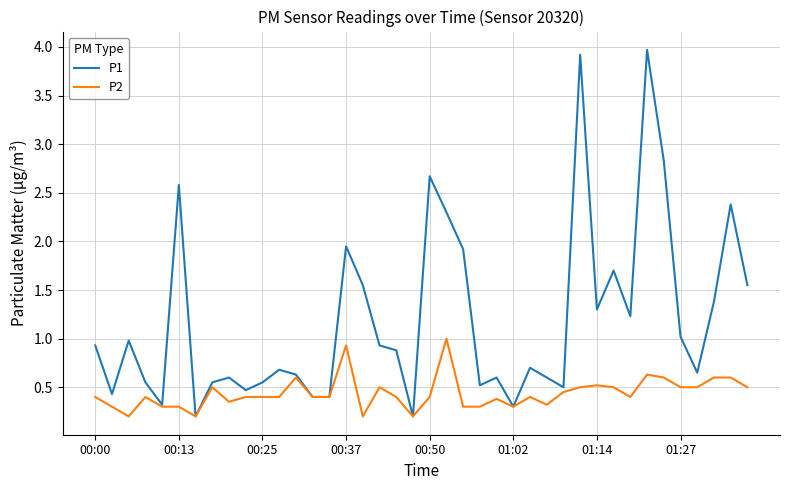

Count the number of data series in this chart.

2